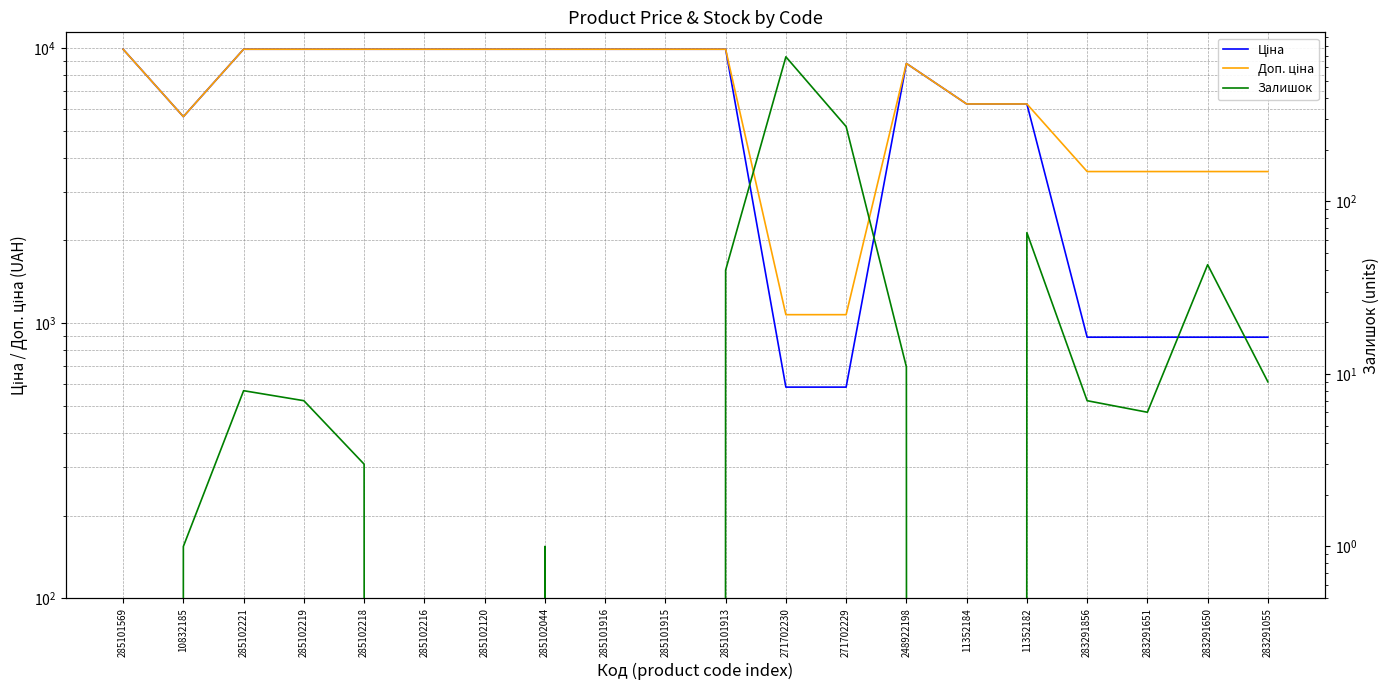

The value of Доп. ціна at 285101569 is 9908.5. True or false?

True